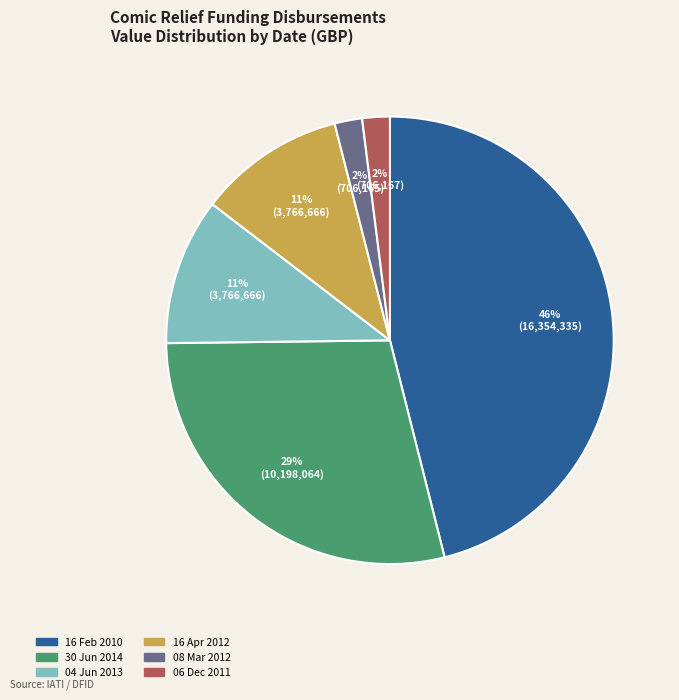

To the nearest percent, what is the difference between the largest and smallest slice percentages?

44%